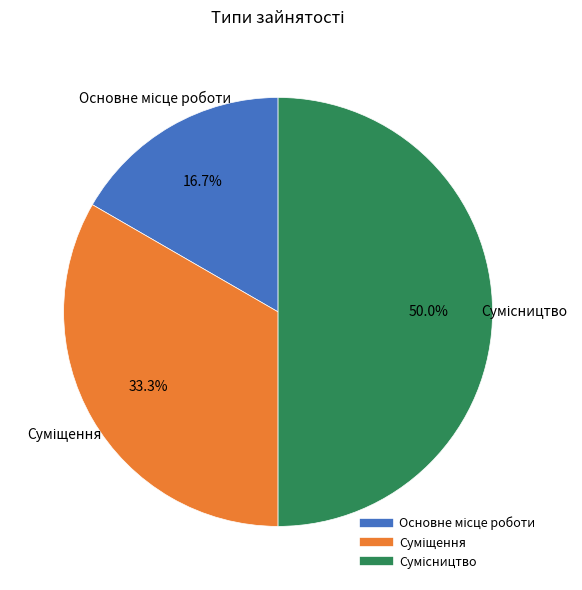

Is Сумісництво the majority of the pie?

No